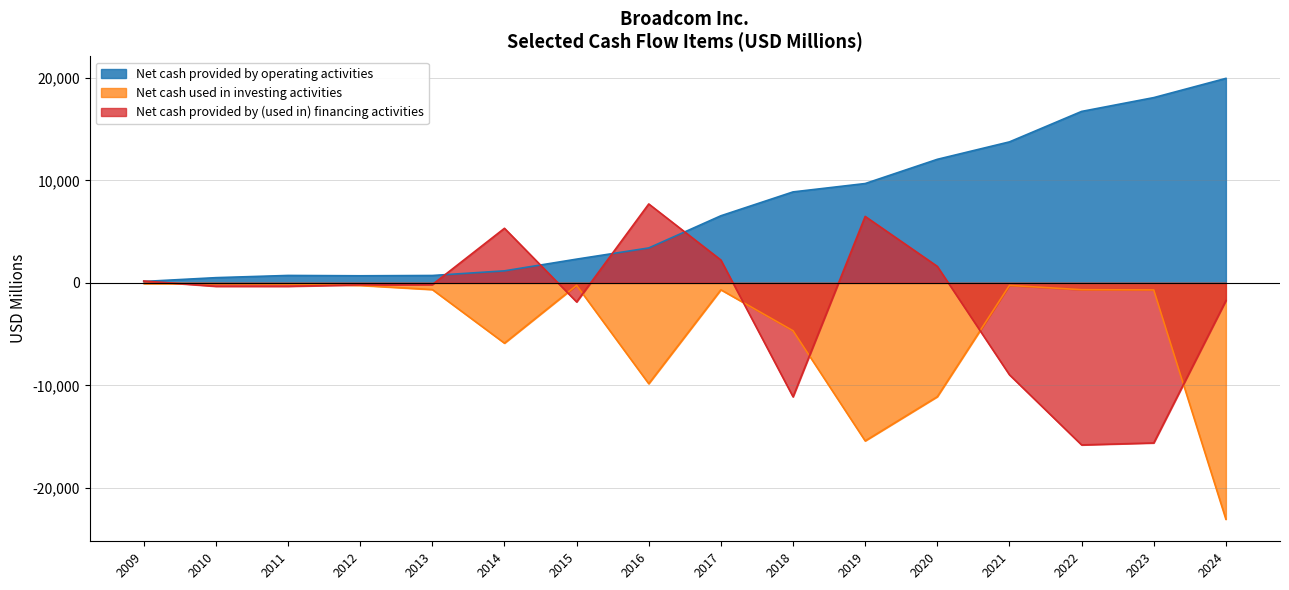

Which series changed the most between 2014 and 2015?

Net cash provided by (used in) financing activities